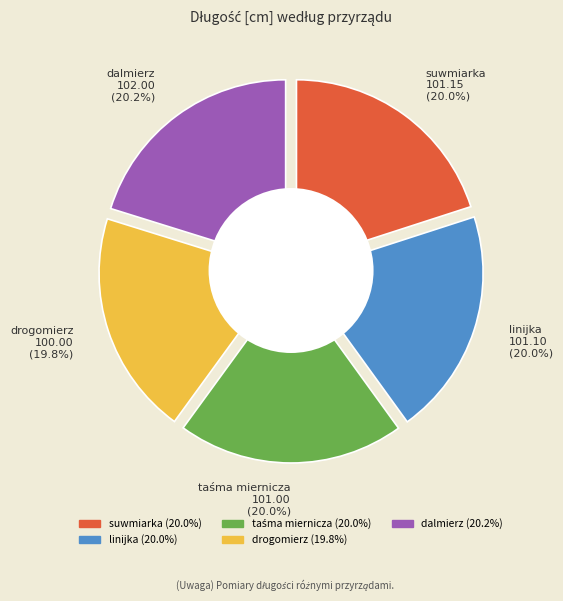

How many slices are in this pie chart?

5